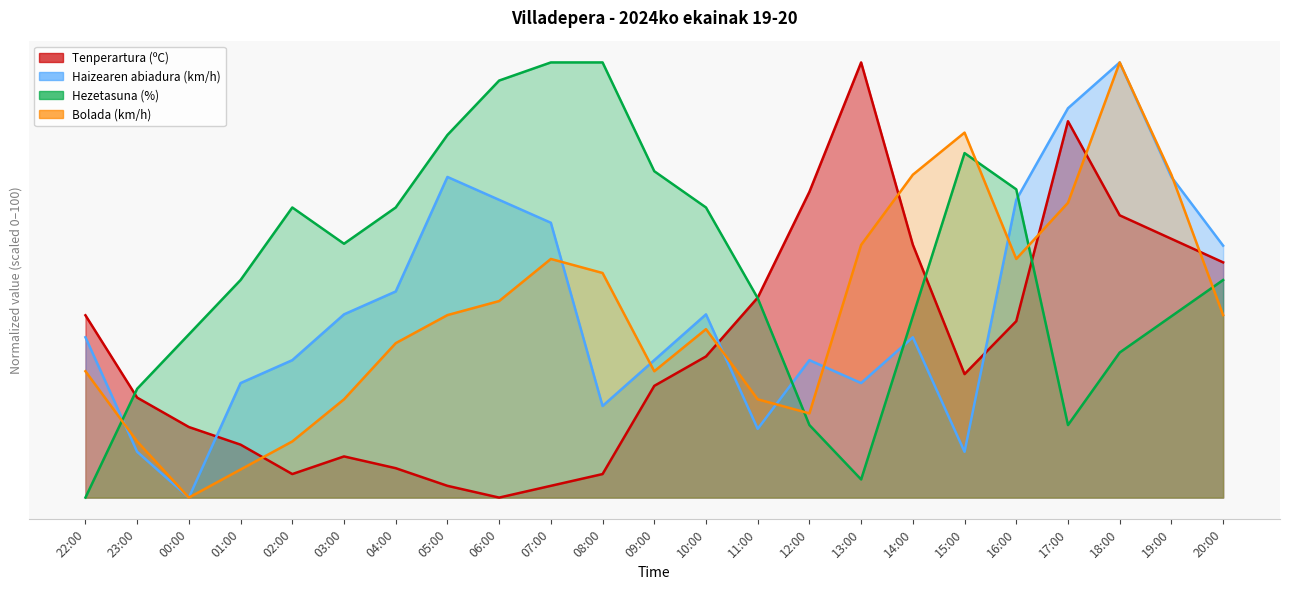

How many values in Haizearen abiadura (km/h) are above zero?

22